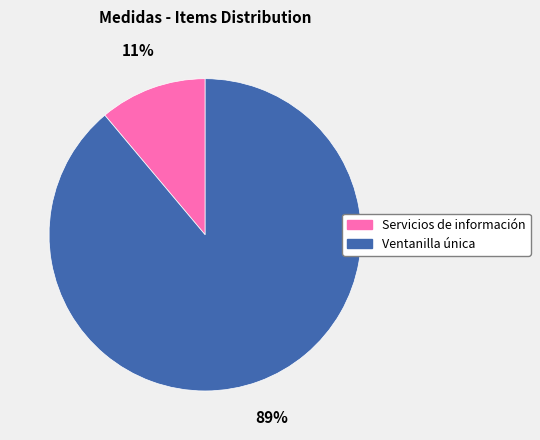

To the nearest percent, what is the difference between the largest and smallest slice percentages?

78%